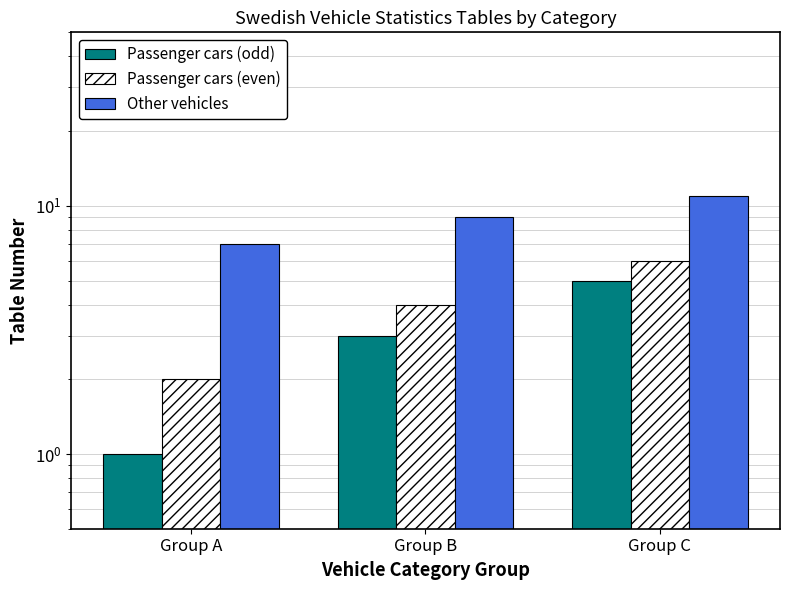

Between Group B and Group C, which series saw the biggest shift?

Passenger cars (odd)